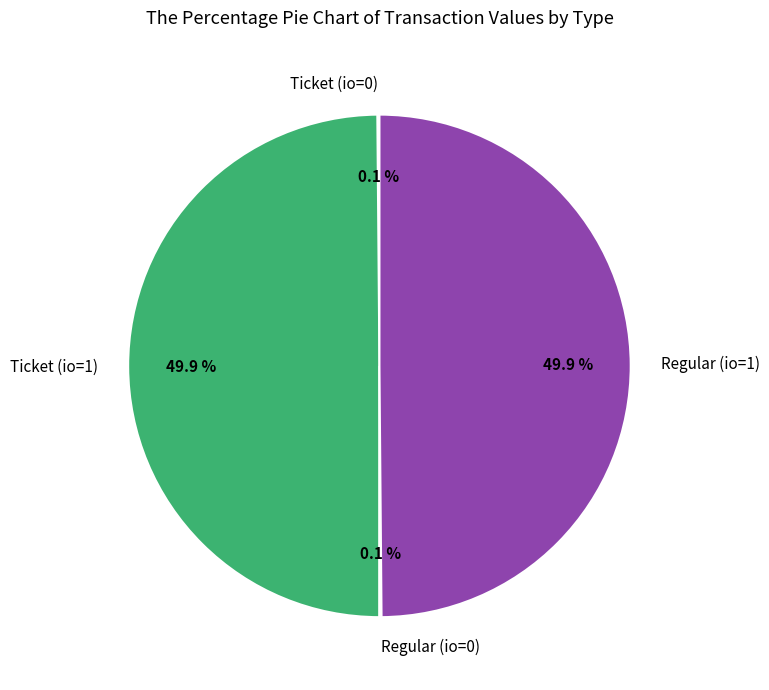

What is the ratio of the value at Regular (io=1) to the value at Ticket (io=1)?

1.0